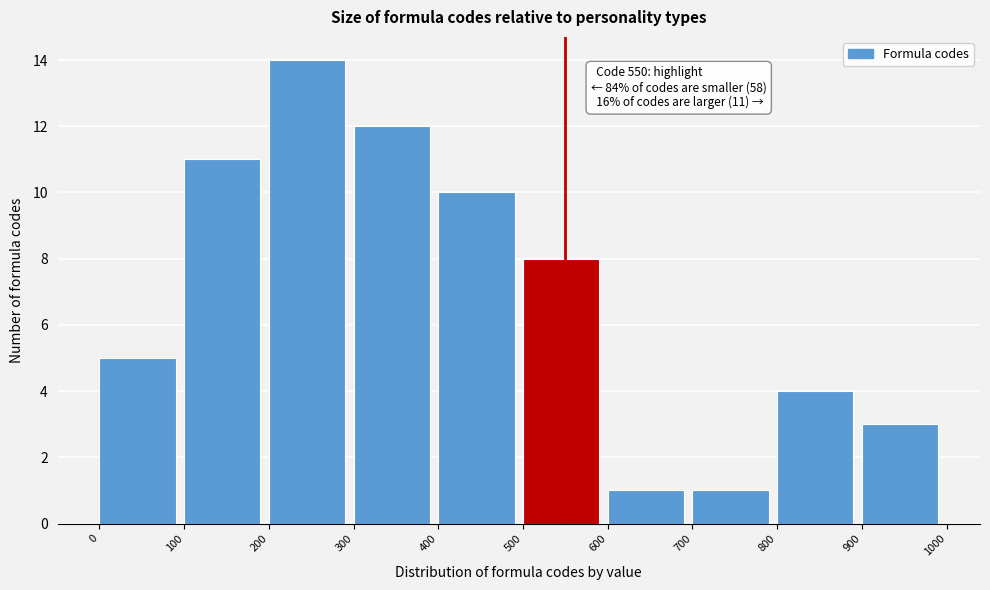

Over which range of the x-axis is the bar tallest?

200 to 300